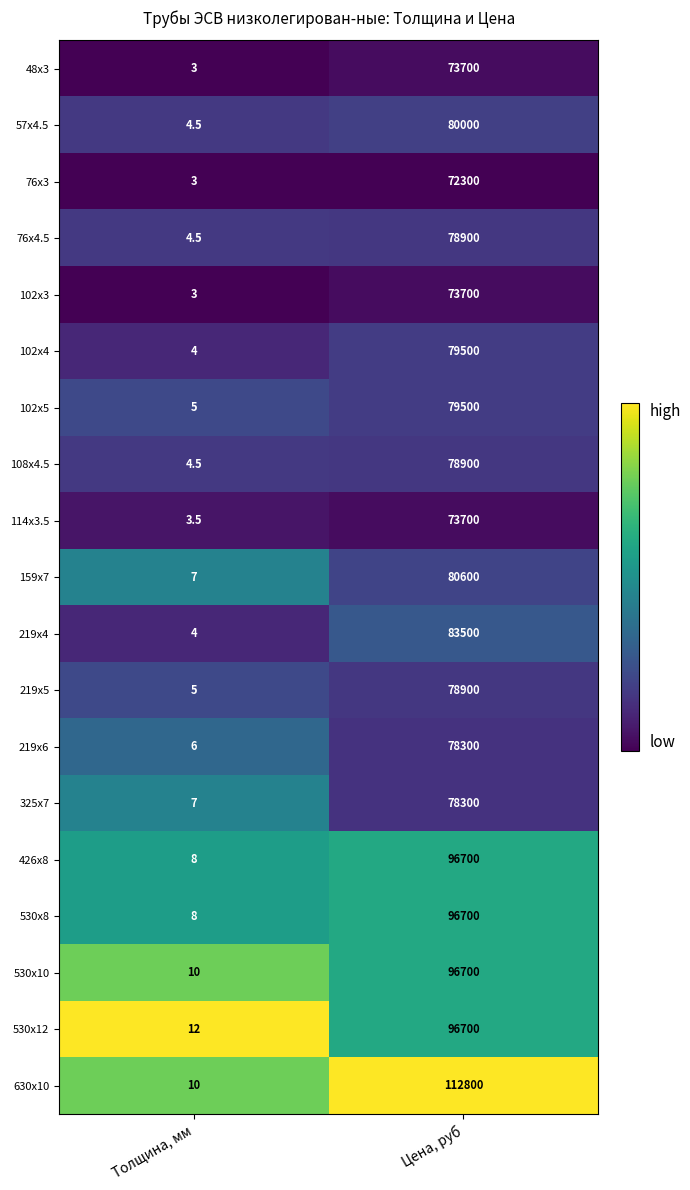

Rank the categories by 48x3 value from lowest to highest.

Толщина, мм, Цена, руб